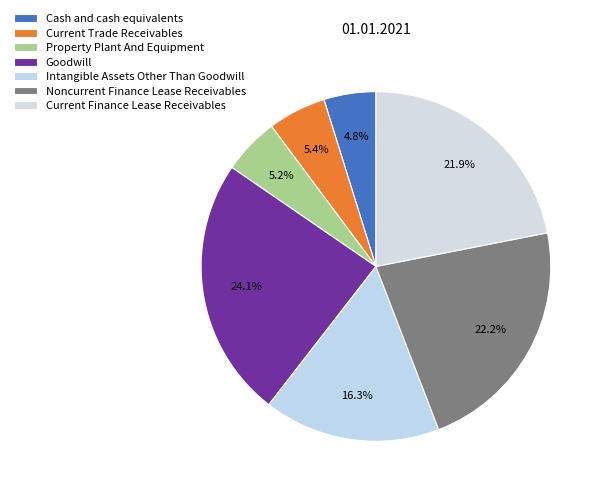

How many segments does this pie chart have?

7